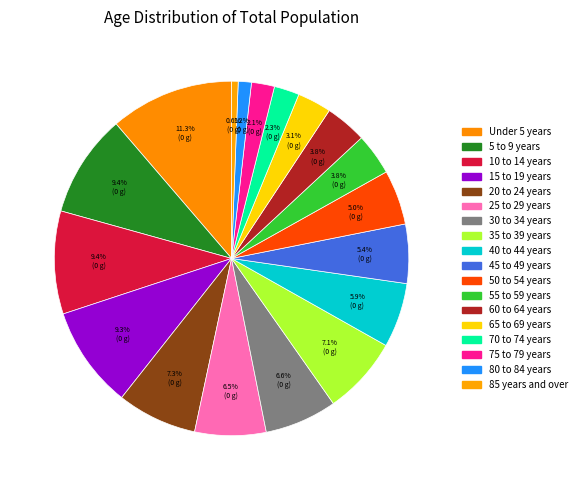

How many segments does this pie chart have?

18